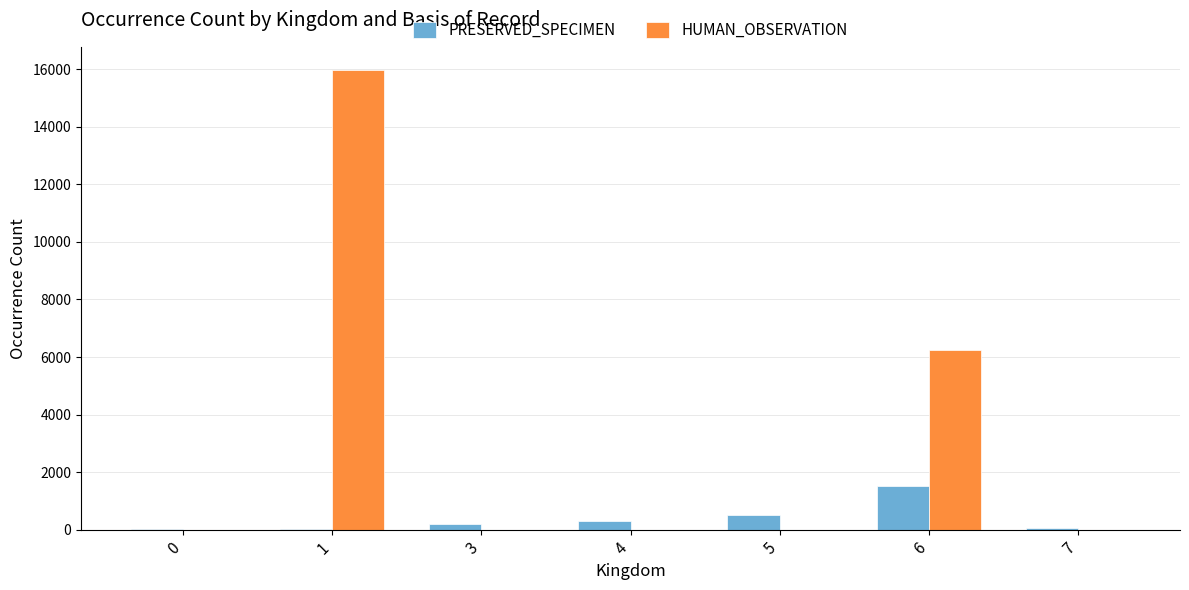

Which series changed the most between 1 and 4?

HUMAN_OBSERVATION